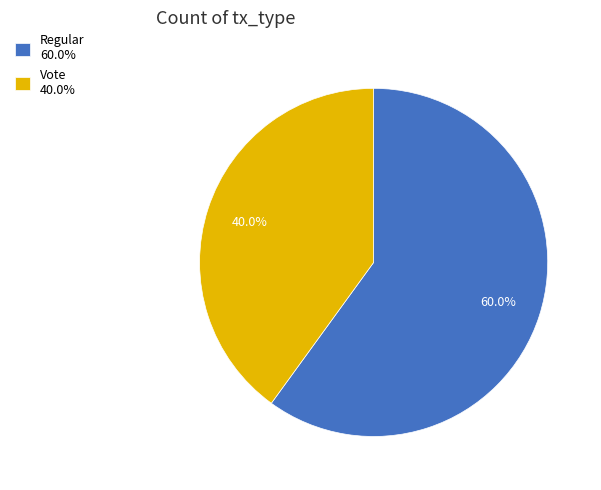

What is the ratio of the value at Regular to the value at Vote?

1.5